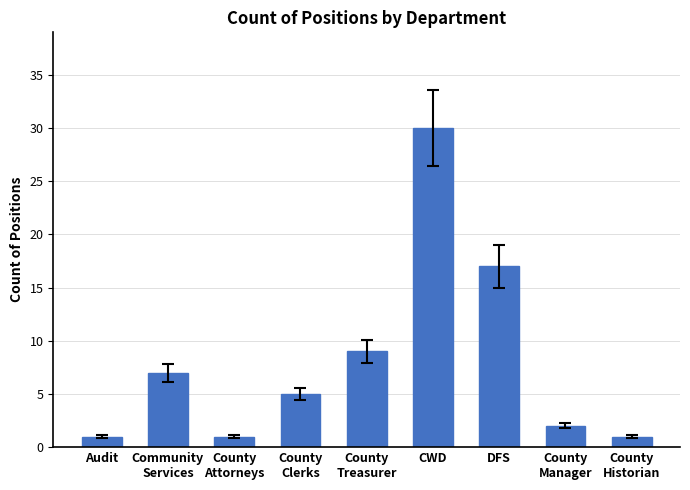

What position from the left is DFS?

7